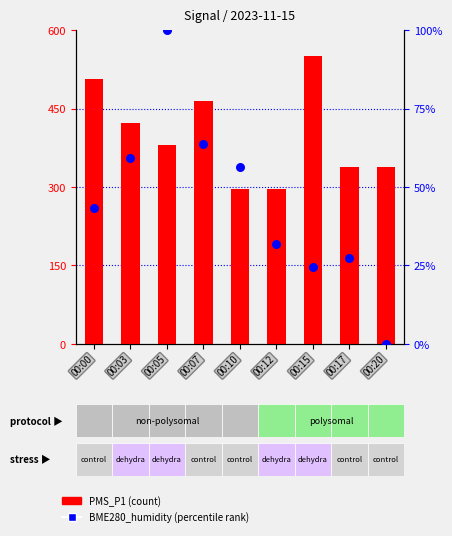

At how many categories does at least one series exceed 321?

7